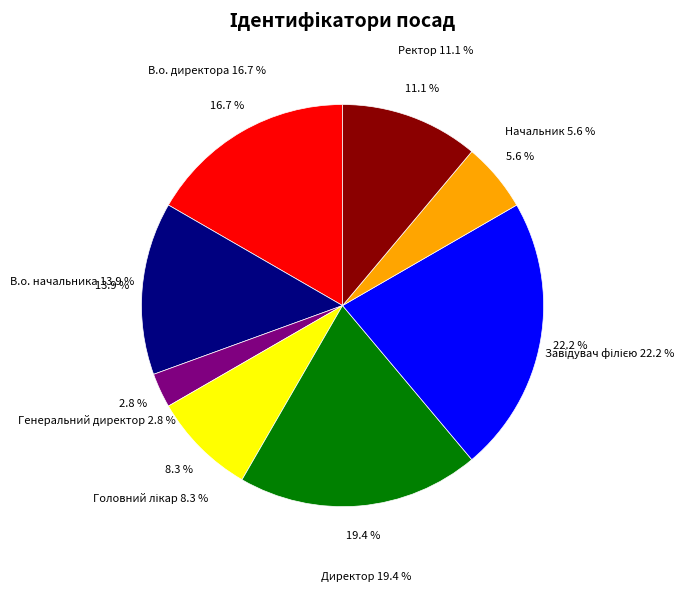

What is the change in value from Директор to Завідувач філією?

+1